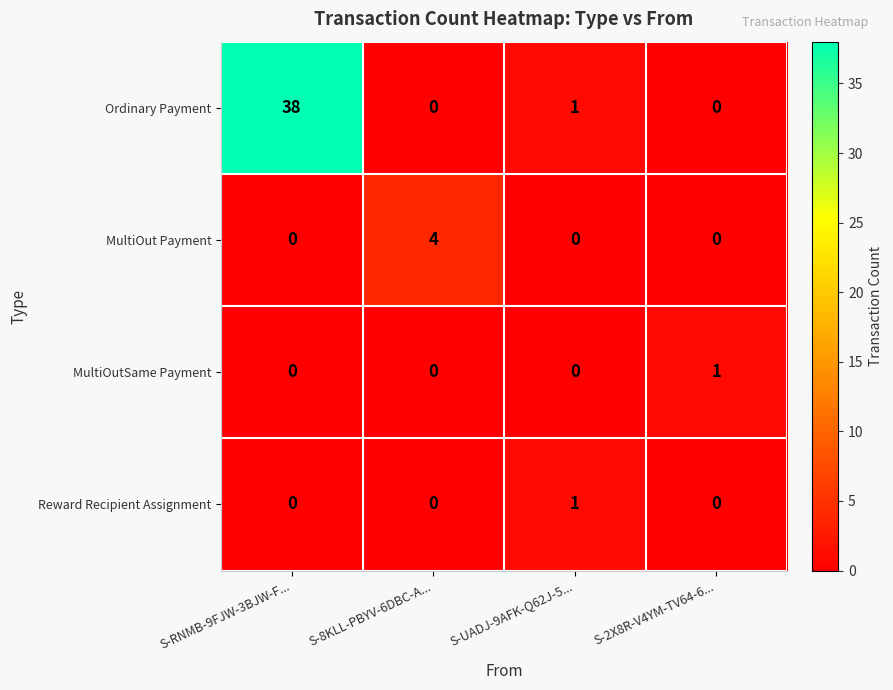

Reading left to right, what are all the values shown in this chart?

Ordinary Payment: 38	0	1	0
MultiOut Payment: 0	4	0	0
MultiOutSame Payment: 0	0	0	1
Reward Recipient Assignment: 0	0	1	0